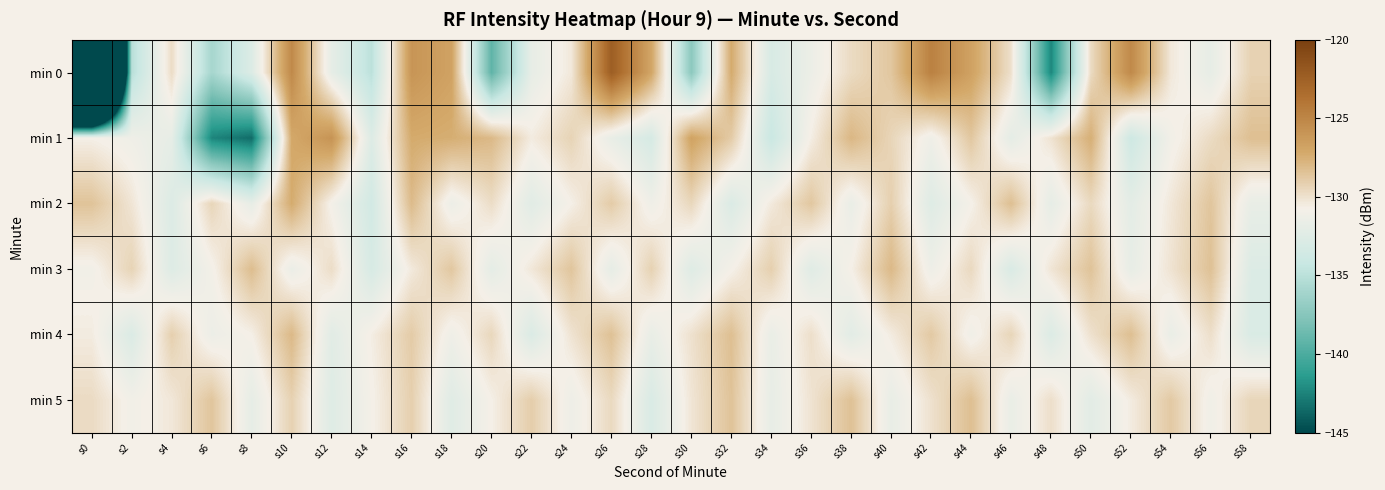

Reading left to right, list all the values displayed in this chart.

min 0: s0=-215.2	s2=-135.1	s4=-129.8	s6=-136.0	s8=-132.7	s10=-125.2	s12=-131.9	s14=-134.9	s16=-125.9	s18=-126.8	s20=-139.2	s22=-131.8	s24=-130.3	s26=-122.3	s28=-127.0	s30=-137.3	s32=-127.3	s34=-133.1	s36=-131.4	s38=-129.7	s40=-128.7	s42=-124.7	s44=-126.7	s46=-129.9	s48=-142.4	s50=-129.7	s52=-125.2	s54=-130.3	s56=-131.8	s58=-129.2
min 1: s0=-130.7	s2=-131.2	s4=-131.9	s6=-142.4	s8=-143.5	s10=-127.1	s12=-125.8	s14=-132.6	s16=-127.3	s18=-127.4	s20=-128.0	s22=-130.5	s24=-129.3	s26=-131.7	s28=-133.2	s30=-126.8	s32=-128.9	s34=-134.1	s36=-130.6	s38=-127.9	s40=-129.4	s42=-131.2	s44=-128.7	s46=-132.0	s48=-130.1	s50=-127.5	s52=-133.8	s54=-131.0	s56=-129.7	s58=-128.3
min 2: s0=-128.5	s2=-130.2	s4=-132.7	s6=-129.4	s8=-131.8	s10=-127.3	s12=-130.9	s14=-133.5	s16=-128.1	s18=-131.4	s20=-129.8	s22=-132.3	s24=-130.7	s26=-128.9	s28=-131.2	s30=-129.5	s32=-132.8	s34=-130.4	s36=-128.7	s38=-131.6	s40=-129.1	s42=-132.5	s44=-130.8	s46=-128.3	s48=-131.9	s50=-129.6	s52=-132.1	s54=-130.3	s56=-128.6	s58=-131.7
min 3: s0=-131.0	s2=-129.3	s4=-132.6	s6=-130.9	s8=-128.2	s10=-131.5	s12=-129.8	s14=-133.1	s16=-130.4	s18=-128.7	s20=-132.0	s22=-130.3	s24=-128.6	s26=-131.9	s28=-129.2	s30=-132.5	s32=-130.8	s34=-129.1	s36=-132.4	s38=-130.7	s40=-128.0	s42=-131.3	s44=-129.6	s46=-132.9	s48=-130.2	s50=-128.5	s52=-131.8	s54=-130.1	s56=-128.4	s58=-132.7
min 4: s0=-130.5	s2=-132.8	s4=-129.1	s6=-131.4	s8=-130.7	s10=-128.0	s12=-132.3	s14=-130.6	s16=-128.9	s18=-131.2	s20=-129.5	s22=-132.8	s24=-130.1	s26=-128.4	s28=-131.7	s30=-130.0	s32=-128.3	s34=-131.6	s36=-129.9	s38=-132.2	s40=-130.5	s42=-128.8	s44=-131.1	s46=-129.4	s48=-132.7	s50=-130.0	s52=-128.3	s54=-131.6	s56=-129.9	s58=-132.9
min 5: s0=-129.7	s2=-131.0	s4=-130.3	s6=-128.6	s8=-131.9	s10=-129.2	s12=-132.5	s14=-130.8	s16=-129.1	s18=-132.4	s20=-130.7	s22=-129.0	s24=-131.3	s26=-129.6	s28=-132.9	s30=-130.2	s32=-128.5	s34=-131.8	s36=-130.1	s38=-128.4	s40=-131.7	s42=-130.0	s44=-128.3	s46=-131.6	s48=-129.9	s50=-132.2	s52=-130.5	s54=-128.8	s56=-131.1	s58=-129.4